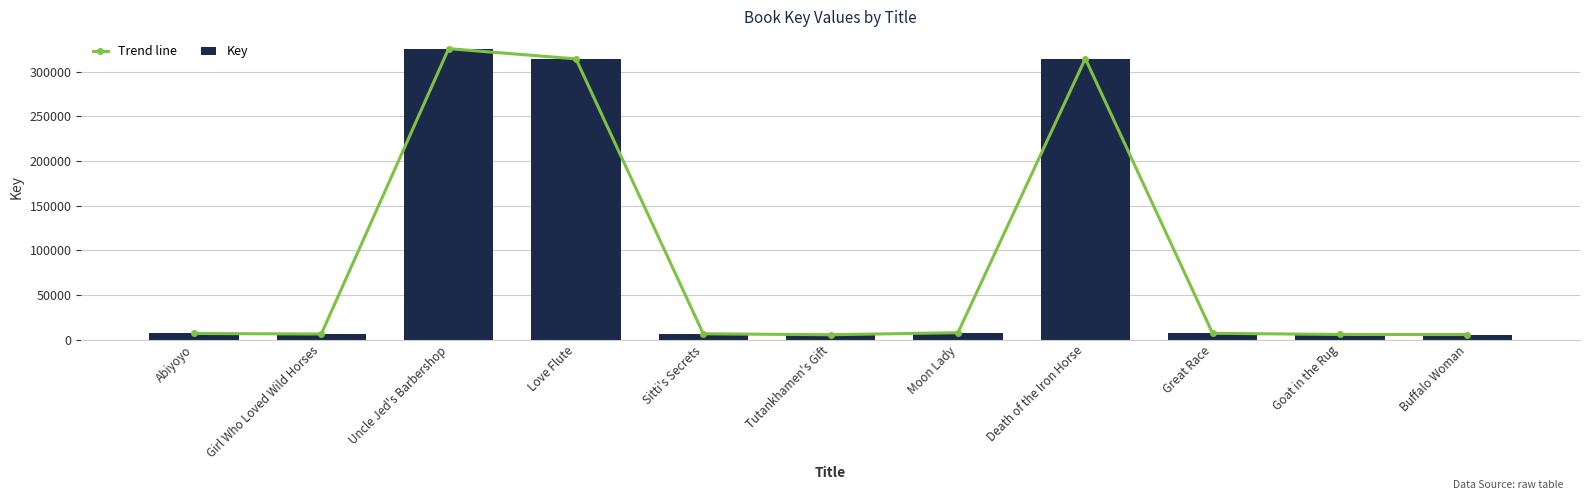

What is the maximum value for Trend line?

326036